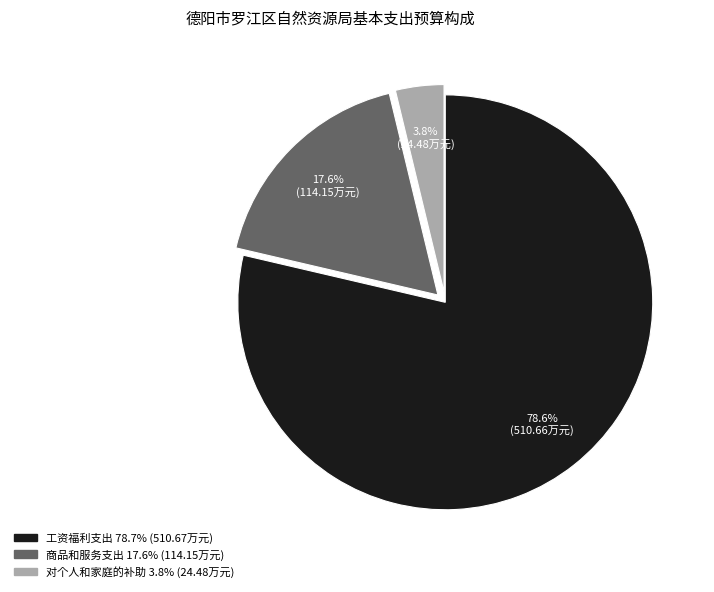

How many slices are in this pie chart?

3